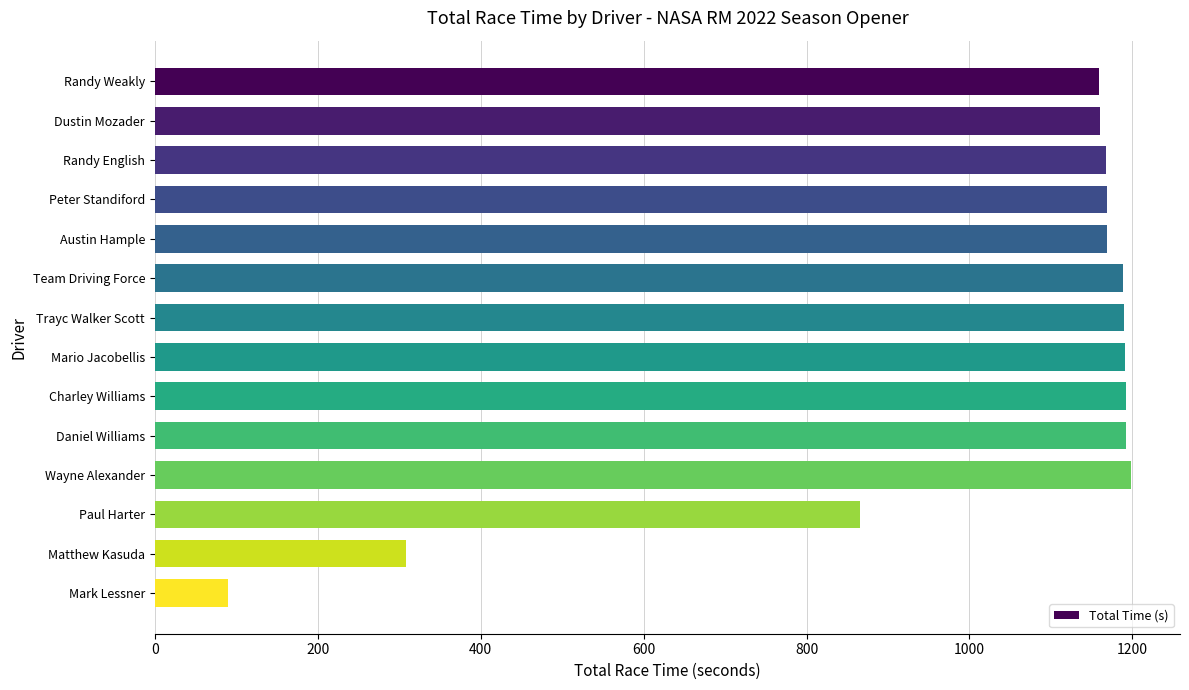

Is it true that the value at Daniel Williams is 1192.5?

True